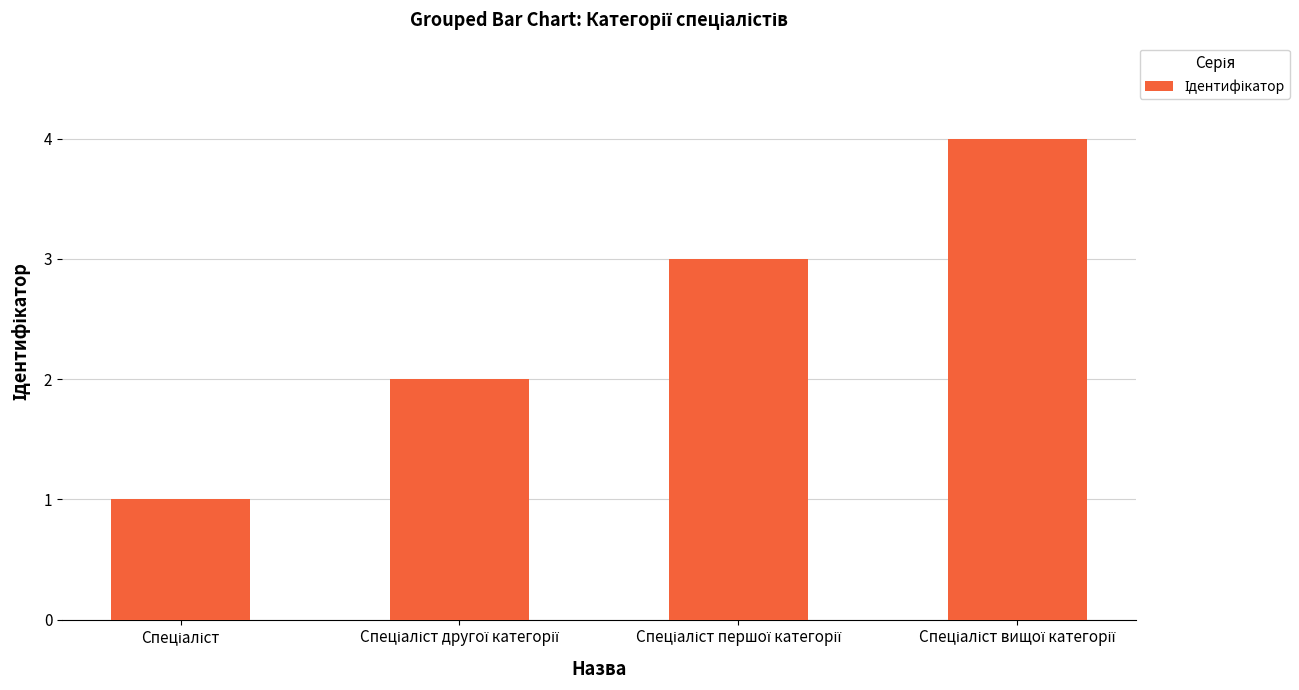

How many values are below 3?

2